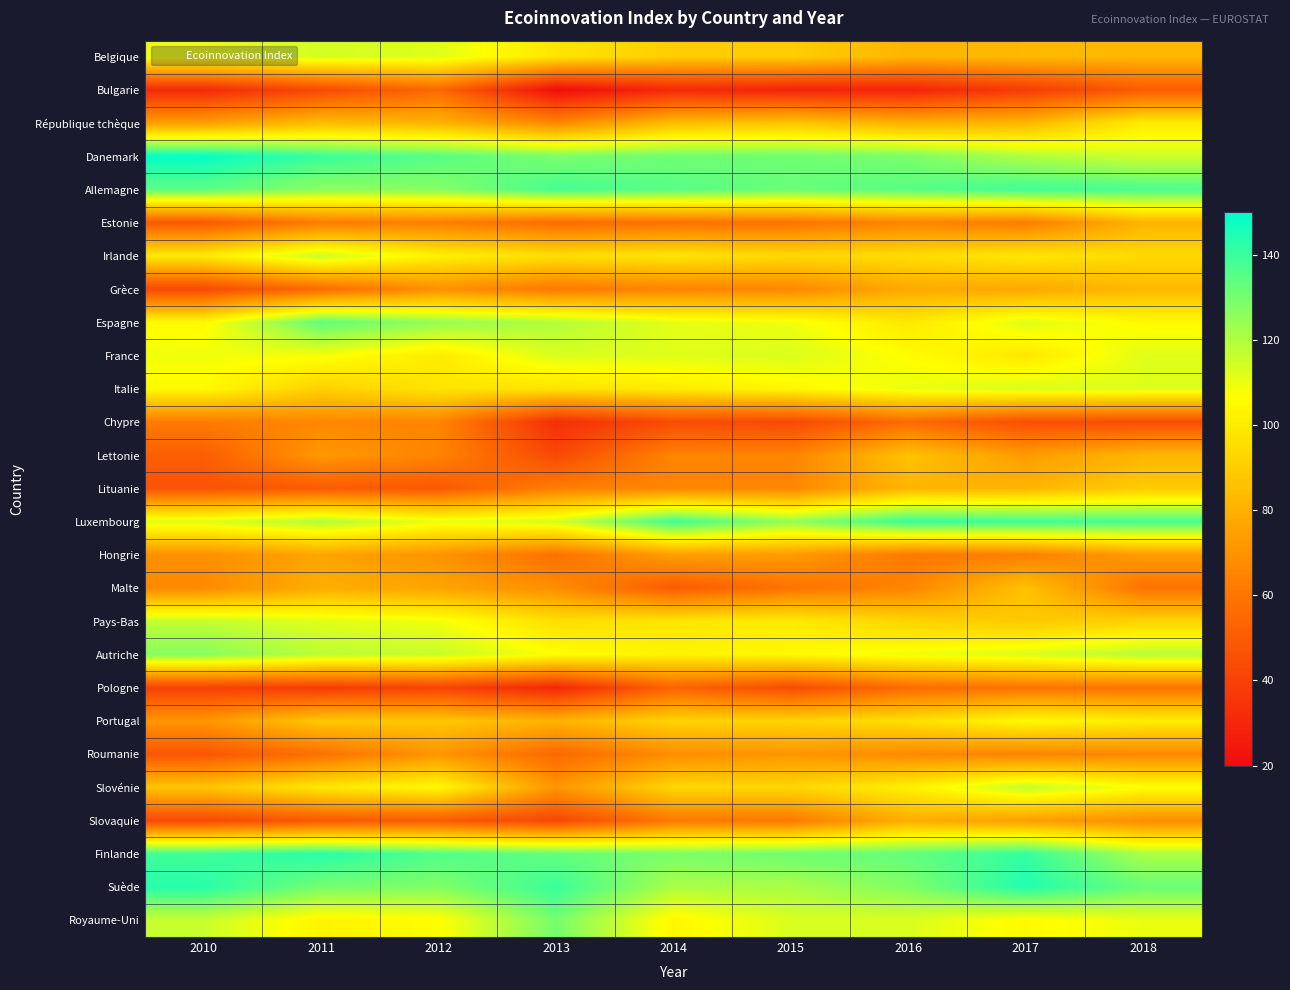

Reading left to right, extract all data points from this chart.

Belgique: 2010=109	2011=114	2012=112	2013=98	2014=90	2015=90	2016=82	2017=83	2018=83
Bulgarie: 2010=31	2011=43	2012=55	2013=20	2014=31	2015=29	2016=29	2017=38	2018=50
République tchèque: 2010=74	2011=84	2012=81	2013=66	2014=84	2015=87	2016=80	2017=82	2018=100
Danemark: 2010=149	2011=140	2012=135	2013=129	2014=131	2015=131	2016=129	2017=120	2018=115
Allemagne: 2010=134	2011=126	2012=127	2013=138	2014=135	2015=132	2016=135	2017=139	2018=137
Estonie: 2010=49	2011=62	2012=63	2013=56	2014=58	2015=59	2016=65	2017=62	2018=81
Irlande: 2010=100	2011=116	2012=102	2013=96	2014=98	2015=94	2016=95	2017=99	2018=94
Grèce: 2010=43	2011=56	2012=69	2013=61	2014=65	2015=66	2016=78	2017=77	2018=83
Espagne: 2010=105	2011=134	2012=125	2013=120	2014=111	2015=109	2016=99	2017=112	2018=105
France: 2010=109	2011=108	2012=100	2013=113	2014=112	2015=113	2016=106	2017=99	2018=112
Italie: 2010=105	2011=91	2012=98	2013=97	2014=100	2015=104	2016=110	2017=113	2018=112
Chypre: 2010=62	2011=66	2012=65	2013=33	2014=44	2015=43	2016=56	2017=45	2018=45
Lettonie: 2010=51	2011=72	2012=65	2013=43	2014=65	2015=65	2016=86	2017=73	2018=82
Lituanie: 2010=47	2011=50	2012=49	2013=63	2014=66	2015=66	2016=82	2017=82	2018=89
Luxembourg: 2010=112	2011=120	2012=110	2013=114	2014=139	2015=125	2016=140	2017=139	2018=138
Hongrie: 2010=69	2011=76	2012=70	2013=58	2014=74	2015=73	2016=61	2017=63	2018=73
Malte: 2010=67	2011=79	2012=76	2013=68	2014=50	2015=59	2016=65	2017=86	2018=59
Pays-Bas: 2010=117	2011=112	2012=109	2013=96	2014=98	2015=100	2016=92	2017=88	2018=92
Autriche: 2010=127	2011=118	2012=116	2013=107	2014=103	2015=105	2016=109	2017=113	2018=119
Pologne: 2010=40	2011=38	2012=41	2013=30	2014=53	2015=44	2016=56	2017=59	2018=59
Portugal: 2010=71	2011=88	2012=88	2013=81	2014=92	2015=92	2016=96	2017=105	2018=101
Roumanie: 2010=48	2011=58	2012=71	2013=55	2014=68	2015=71	2016=67	2017=65	2018=66
Slovénie: 2010=87	2011=99	2012=105	2013=71	2014=93	2015=93	2016=102	2017=117	2018=107
Slovaquie: 2010=43	2011=49	2012=50	2013=42	2014=61	2015=61	2016=79	2017=74	2018=68
Finlande: 2010=139	2011=143	2012=136	2013=133	2014=129	2015=131	2016=133	2017=141	2018=121
Suède: 2010=143	2011=130	2012=128	2013=140	2014=121	2015=121	2016=128	2017=144	2018=132
Royaume-Uni: 2010=116	2011=103	2012=106	2013=130	2014=104	2015=113	2016=113	2017=105	2018=110